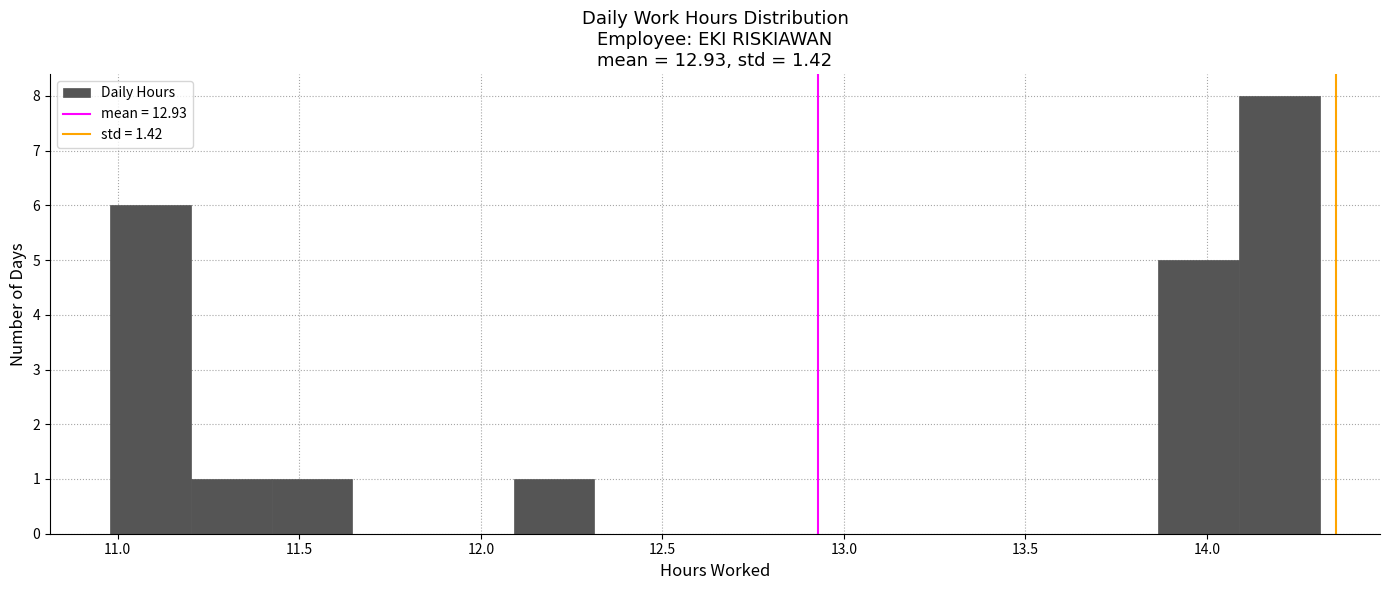

What is the height of the bar covering 11.20 to 11.40 on the x-axis? Neither the bar edges nor the heights are printed on the chart, so give them approximately, as read against the axes.

1